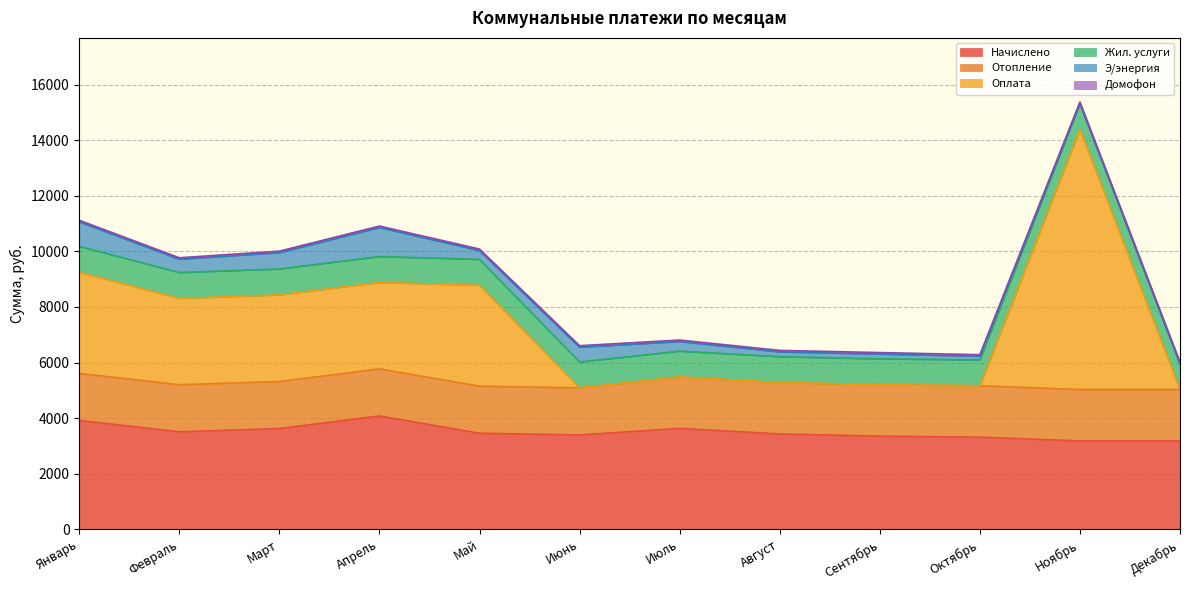

Count the number of data series in this chart.

6